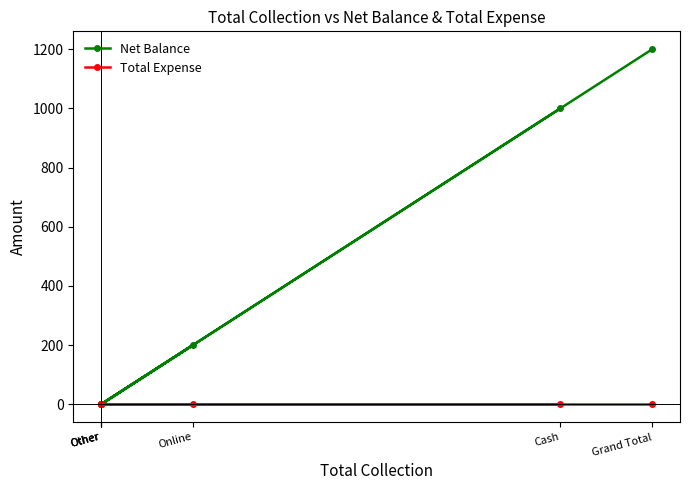

Is the value of Total Expense at Other greater than the value of Net Balance at Other?

No